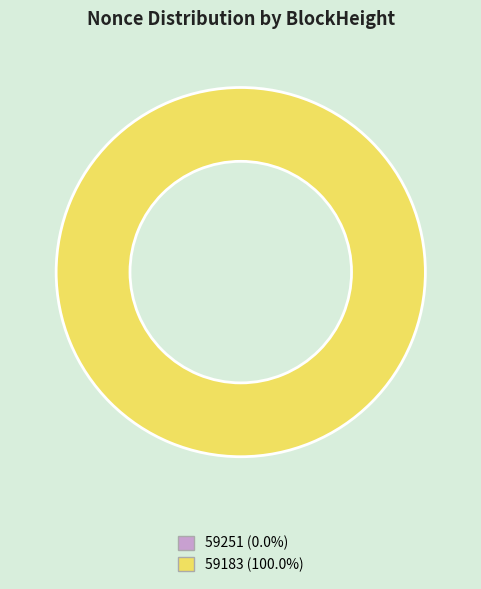

Is it true that 59183 is 100% of the pie?

True